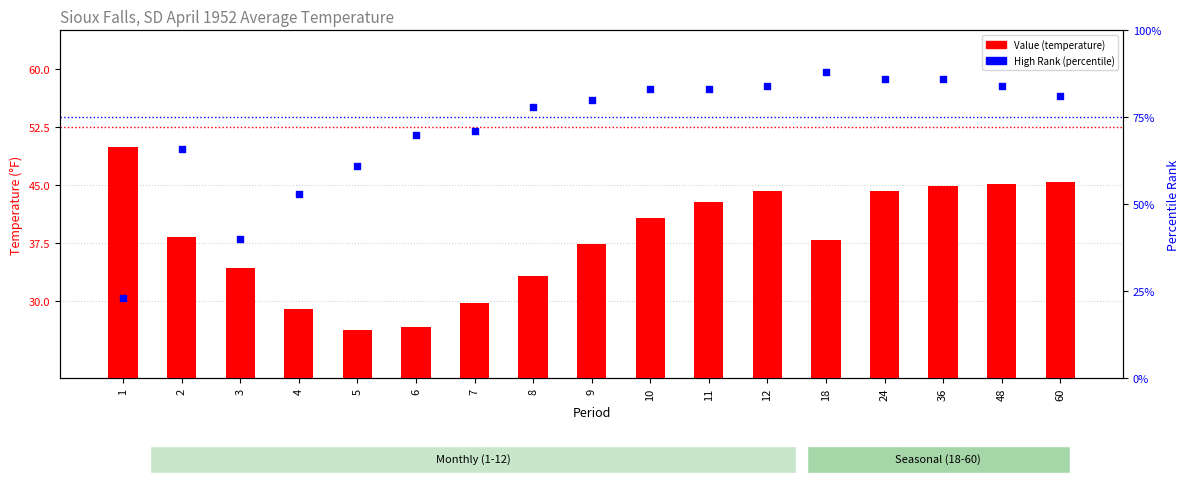

What is the total value across all series at 8?

111.2